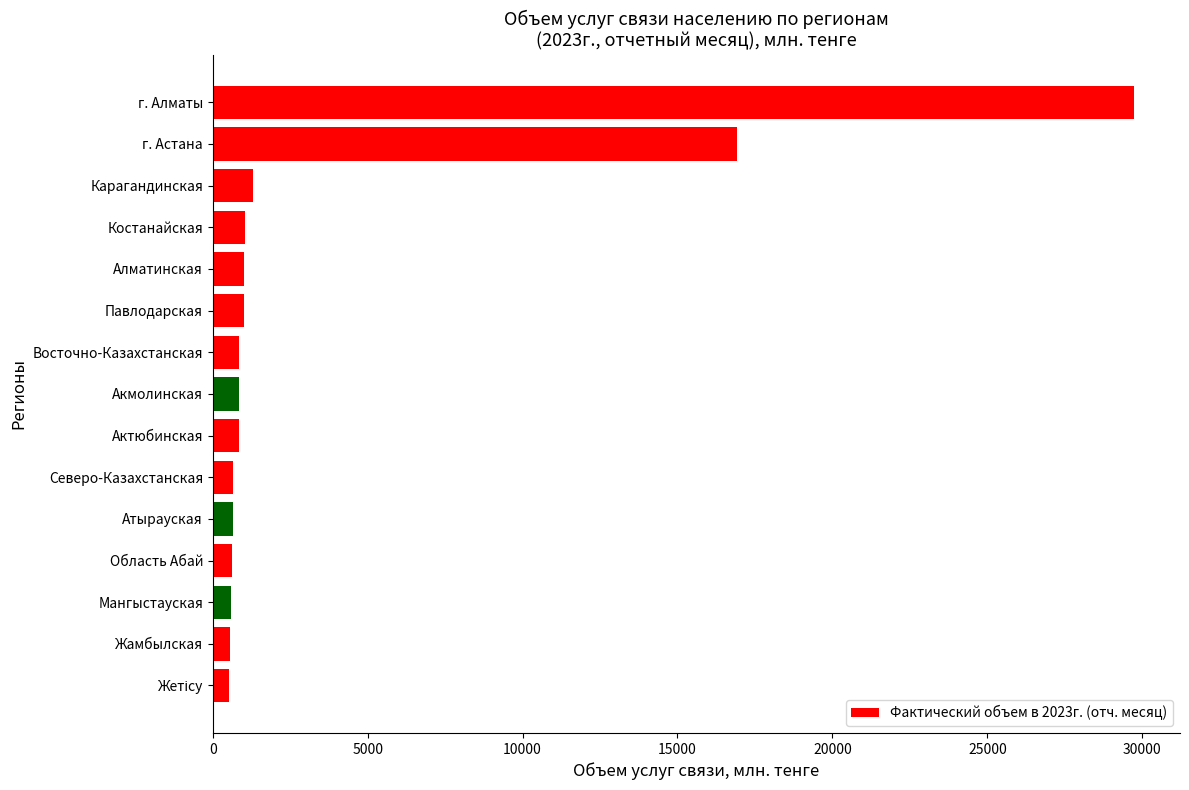

What is the average value?

3808.3